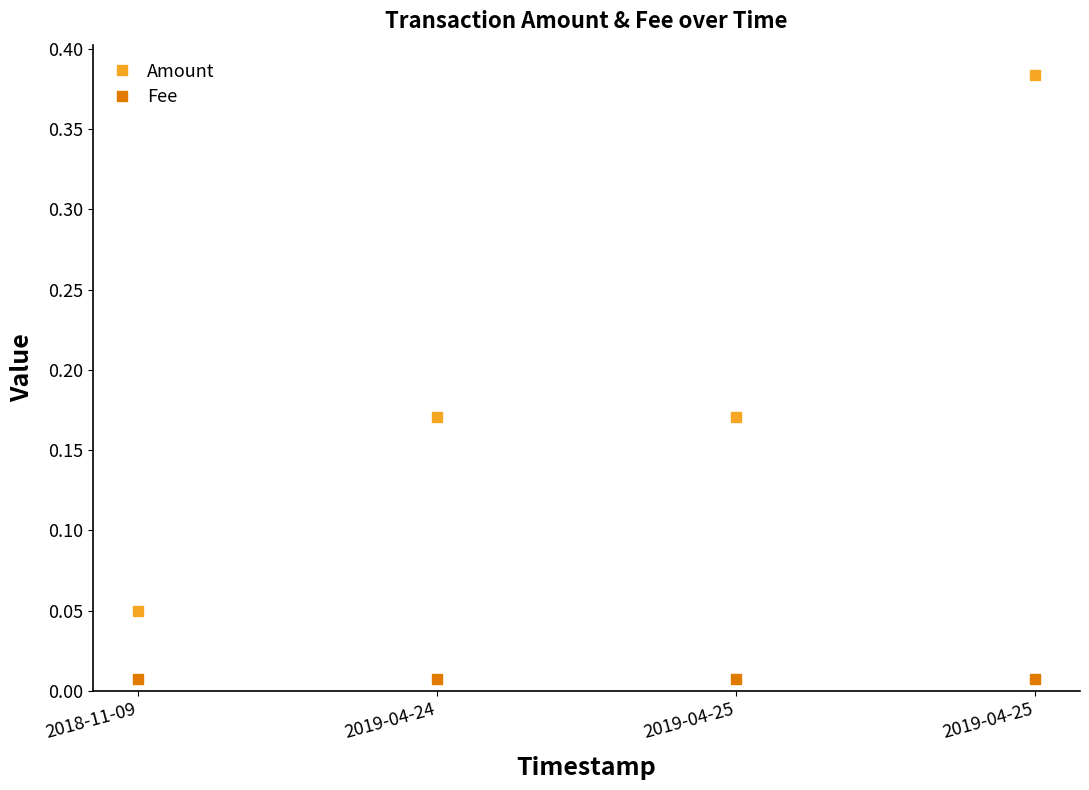

True or false: Amount and Fee intersect in this chart.

False